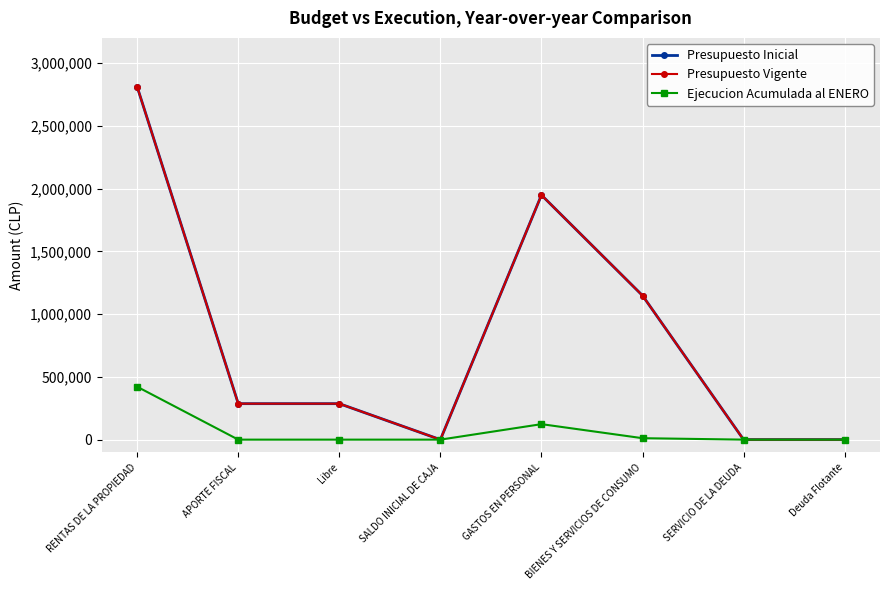

True or false: Ejecucion Acumulada al ENERO has more than 1 interior local peaks.

False